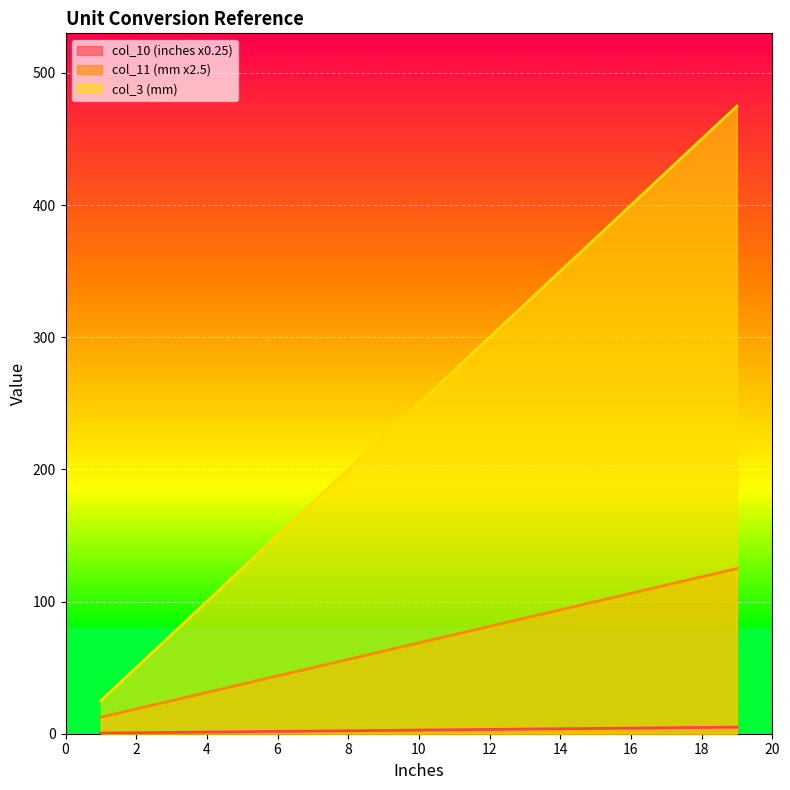

What is the maximum value for col_11 (mm x2.5)?

125.0